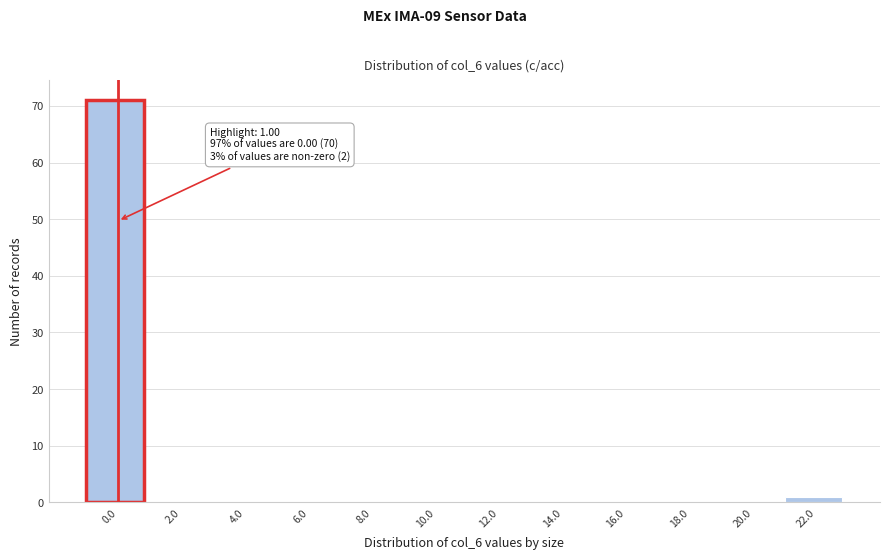

Reading left to right, list all the values displayed in this chart.

0.0=71	2.0=0	4.0=0	6.0=0	8.0=0	10.0=0	12.0=0	14.0=0	16.0=0	18.0=0	20.0=0	22.0=1